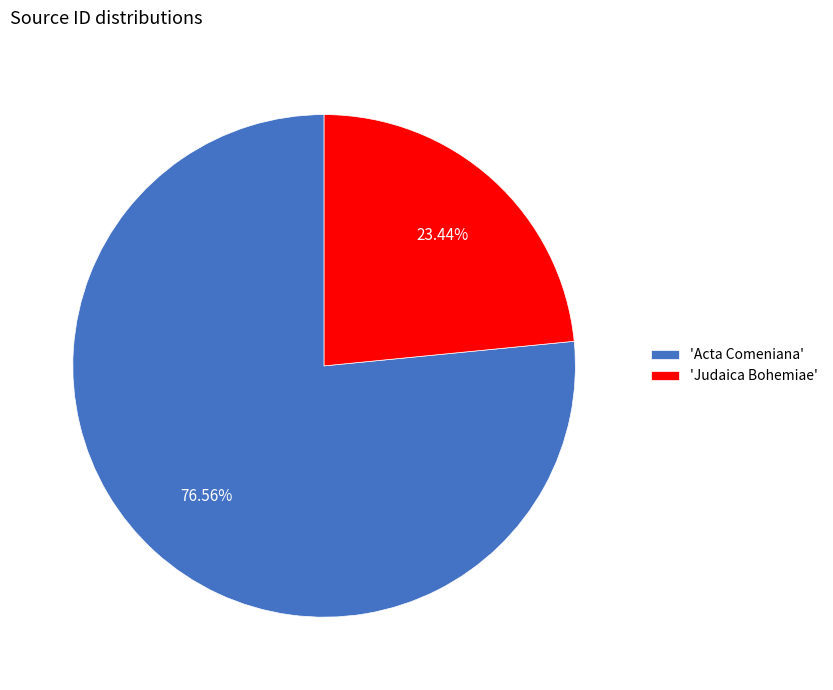

Count the number of slices in the pie.

2